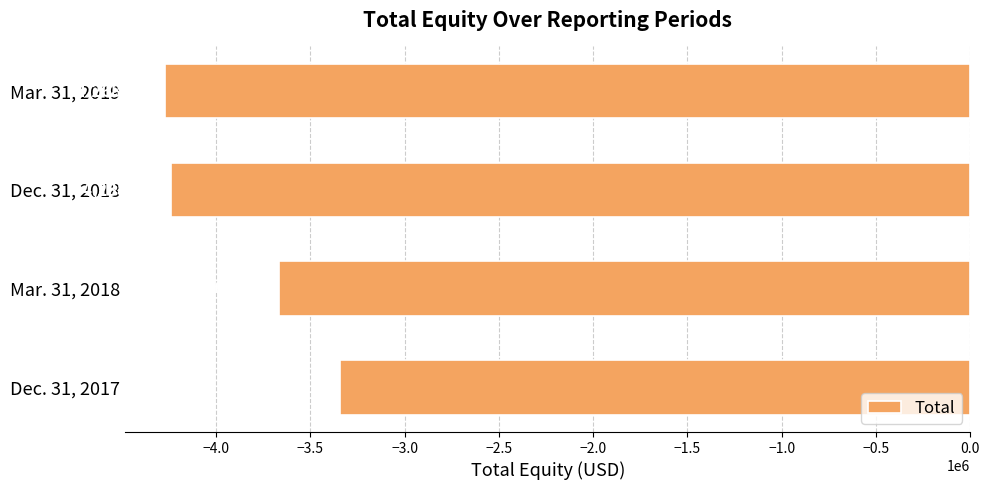

What value does the data have at Mar. 31, 2019?

-4268400